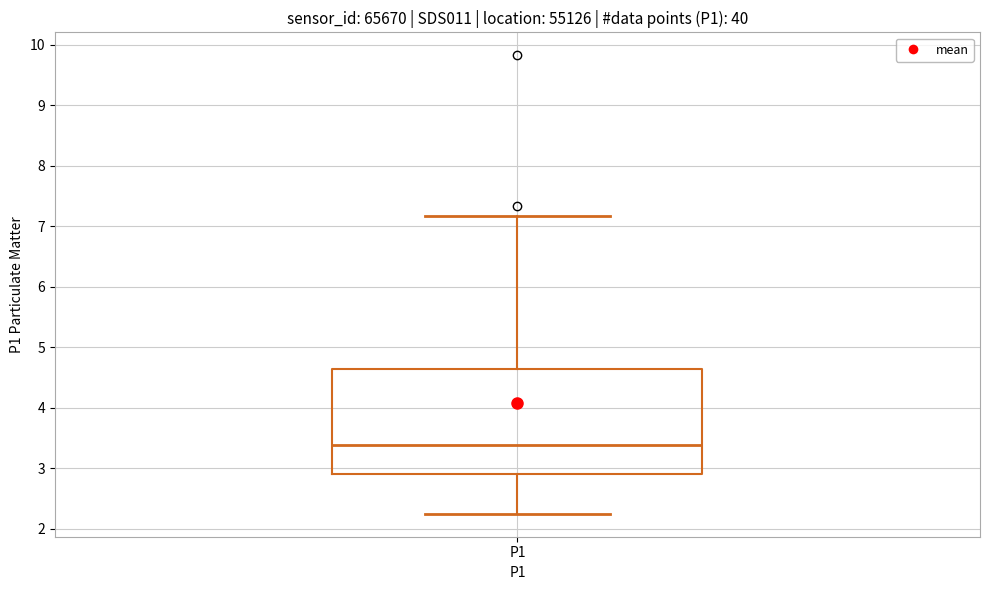

Transcribe this box plot: give where the median line is, the range the box spans, and where the two whiskers end, as read against the y-axis. The values are not printed on the chart, so give them approximately, as read against the axis.

median 3.4, box 2.9 to 4.7, whiskers 2.3 to 7.2